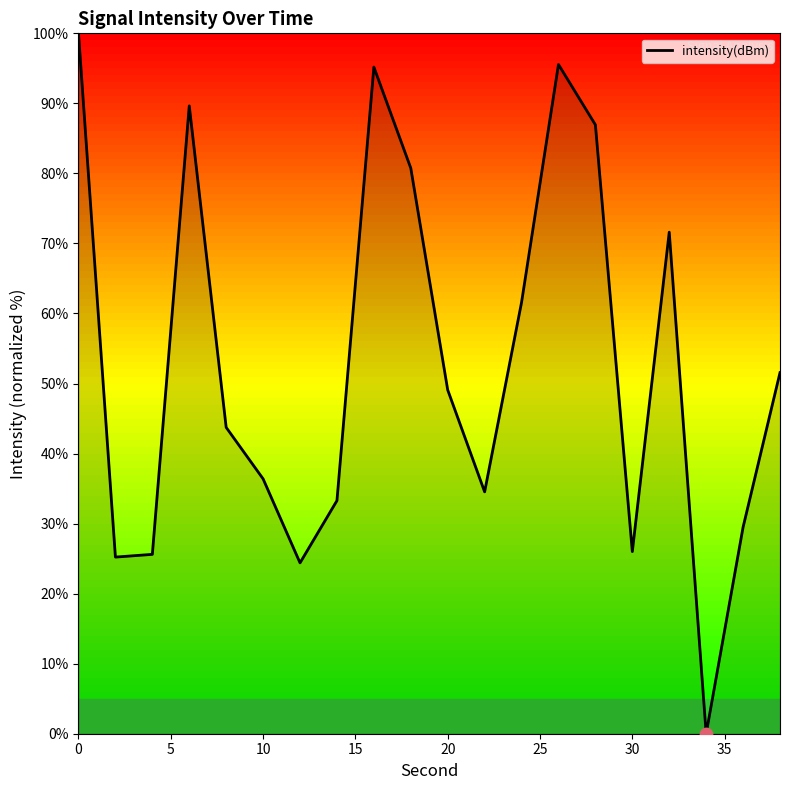

What is the difference between the maximum and minimum values?

100.0